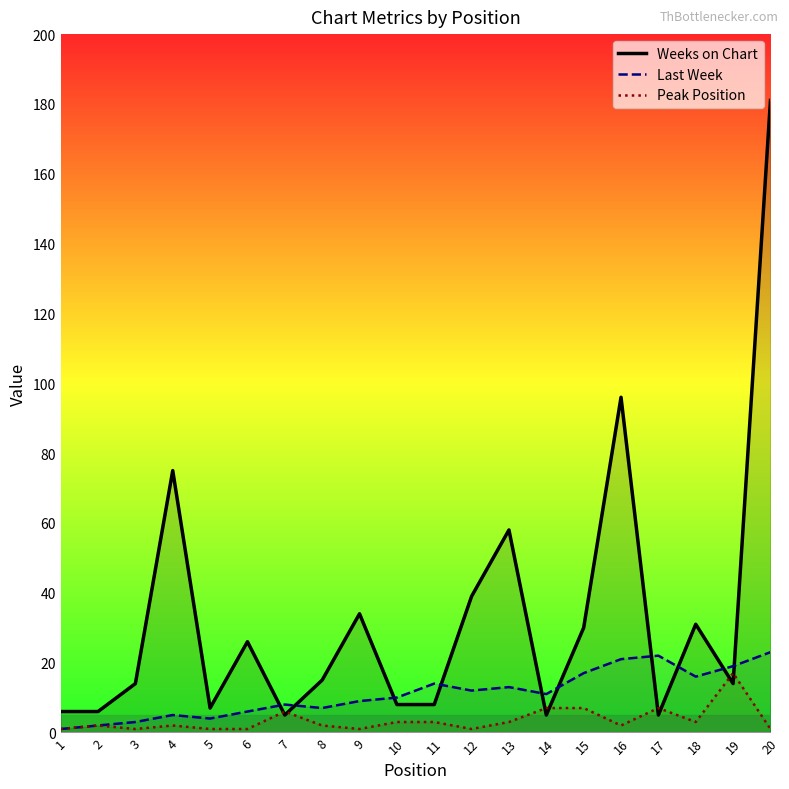

The value of Weeks on Chart at 16 is 62. True or false?

False